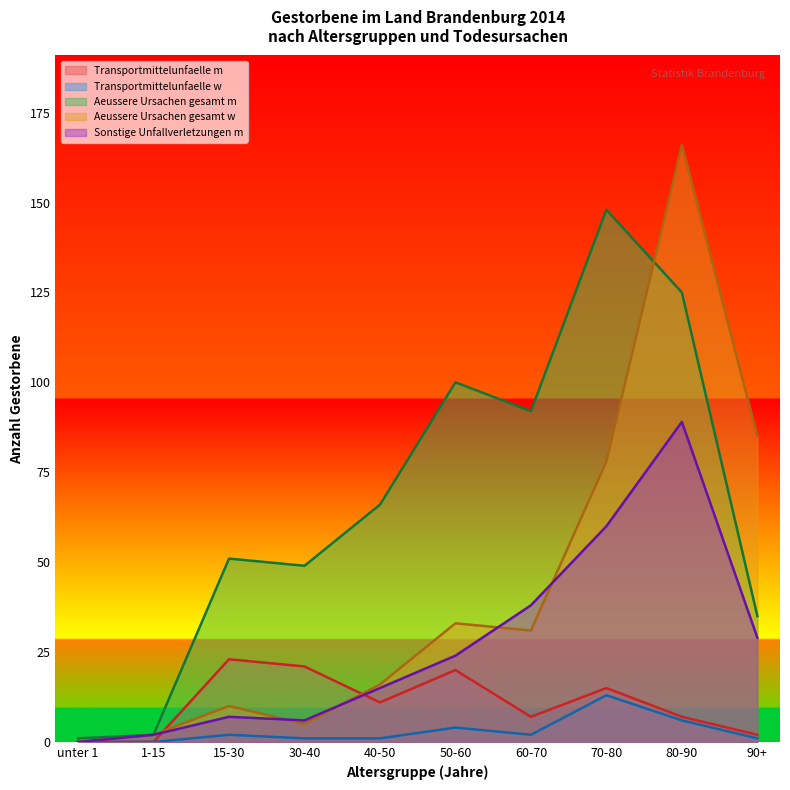

True or false: Transportmittelunfaelle w and Sonstige Unfallverletzungen m intersect in this chart.

False